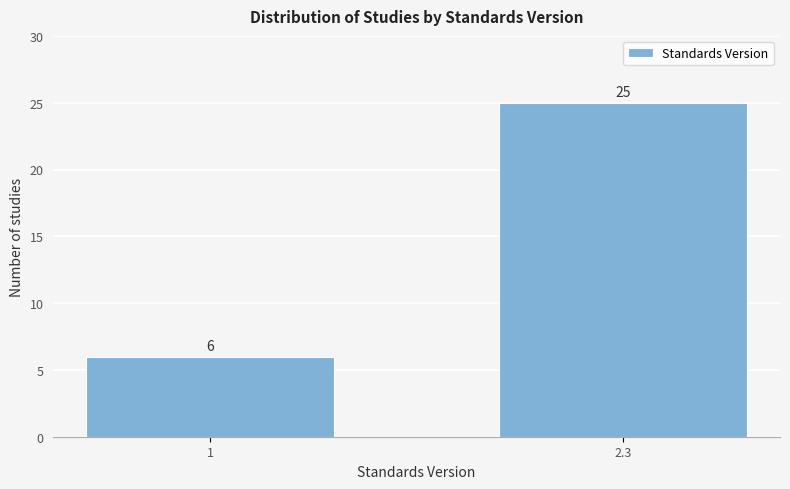

Reading right to left, what are all the values shown in this chart?

2.3=25	1=6